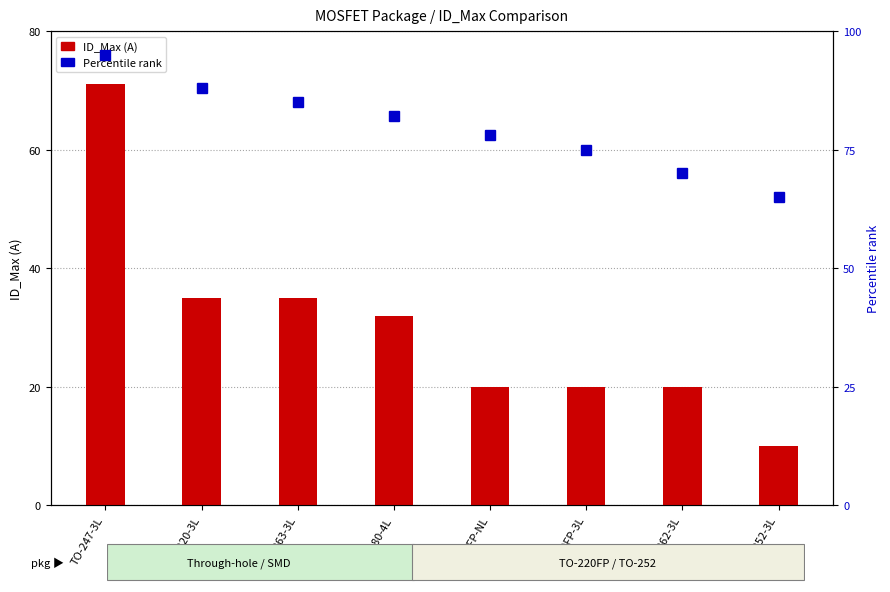

The value of ID_Max (A) at DFN8080-4L is 32. True or false?

True